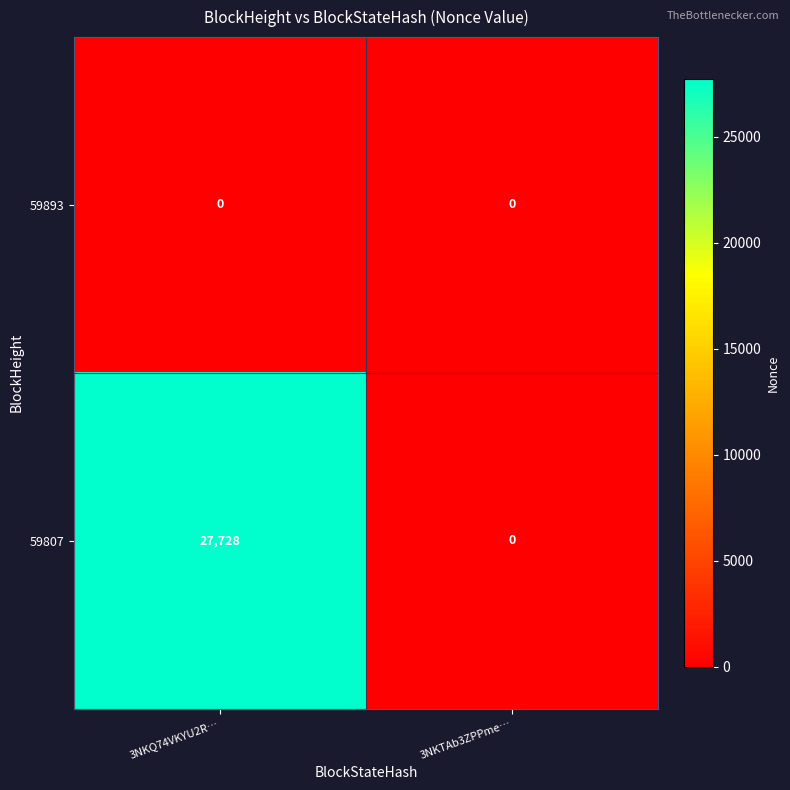

Count the number of categories in the chart.

2